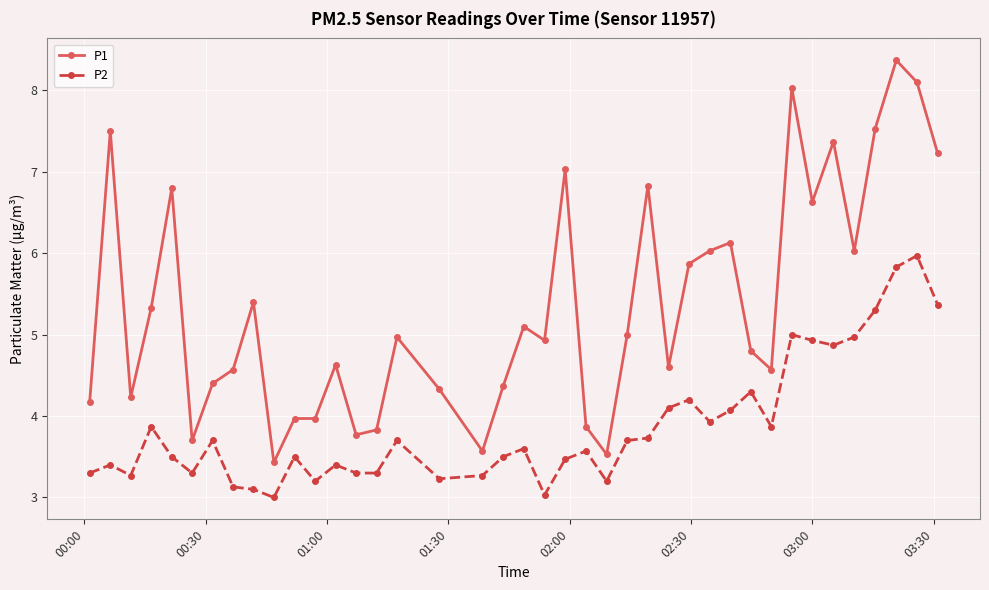

True or false: P1 has more than 0 interior local peaks.

True